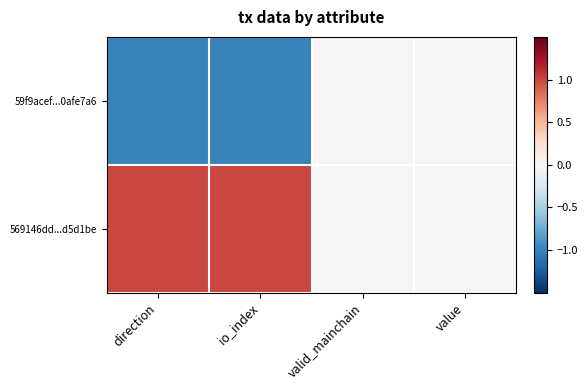

At how many categories does at least one series exceed 0?

2